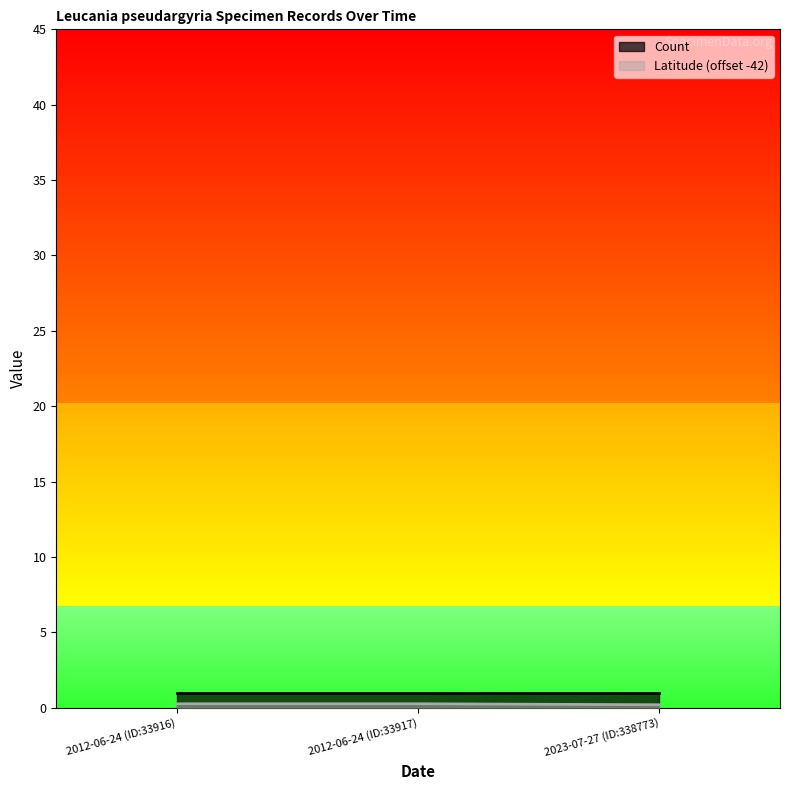

Which label corresponds to the largest value in the chart?

2012-06-24 (ID:33916)